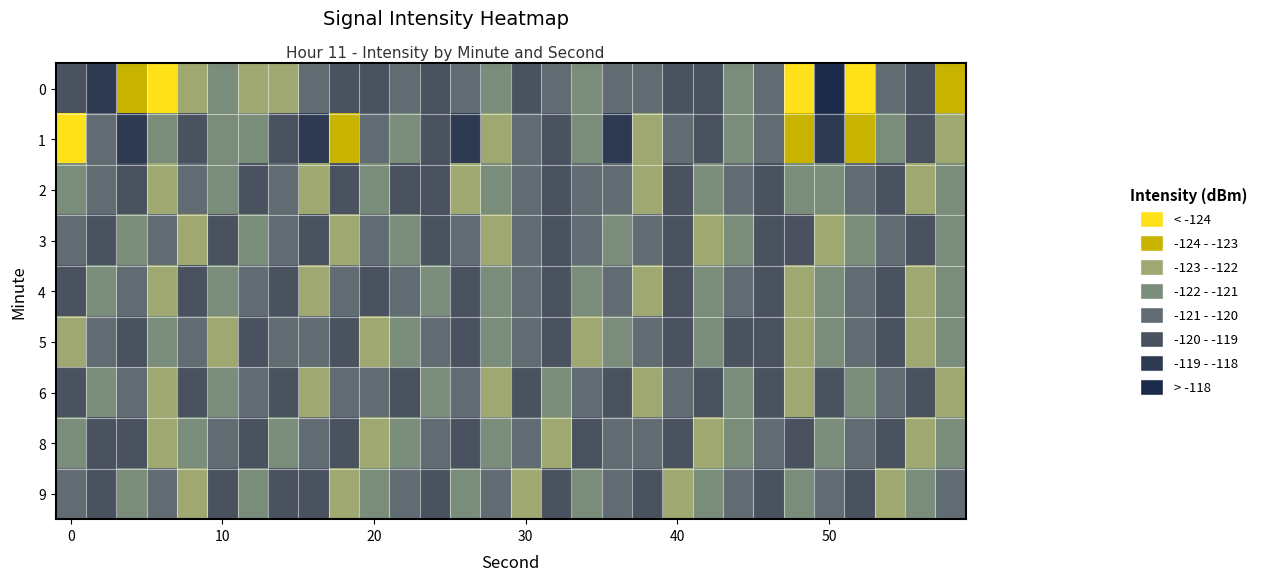

How many series are shown in this chart?

9